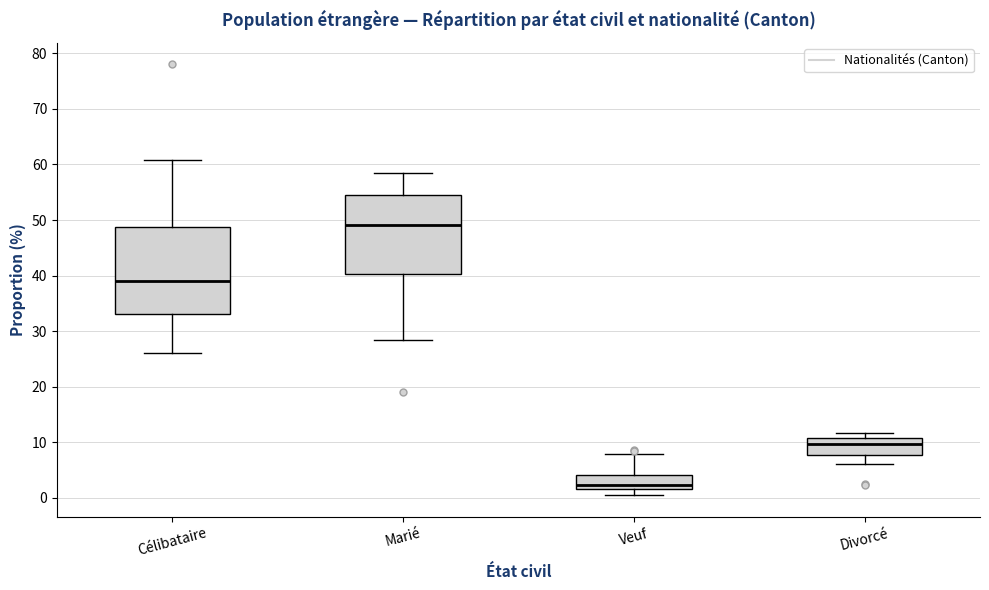

Reading left to right, read every box against the y-axis: the position of its median line, the range the box covers, and the ends of its whiskers. The values are not printed on the chart, so give them approximately, as read against the axis.

Célibataire: median 39, box 33 to 49, whiskers 26 to 61
Marié: median 49, box 40 to 54, whiskers 28 to 59
Veuf: median 2 (just above the box's lower edge), box 2 to 4, whiskers 0 to 8
Divorcé: median 10, box 8 to 11, whiskers 6 to 12